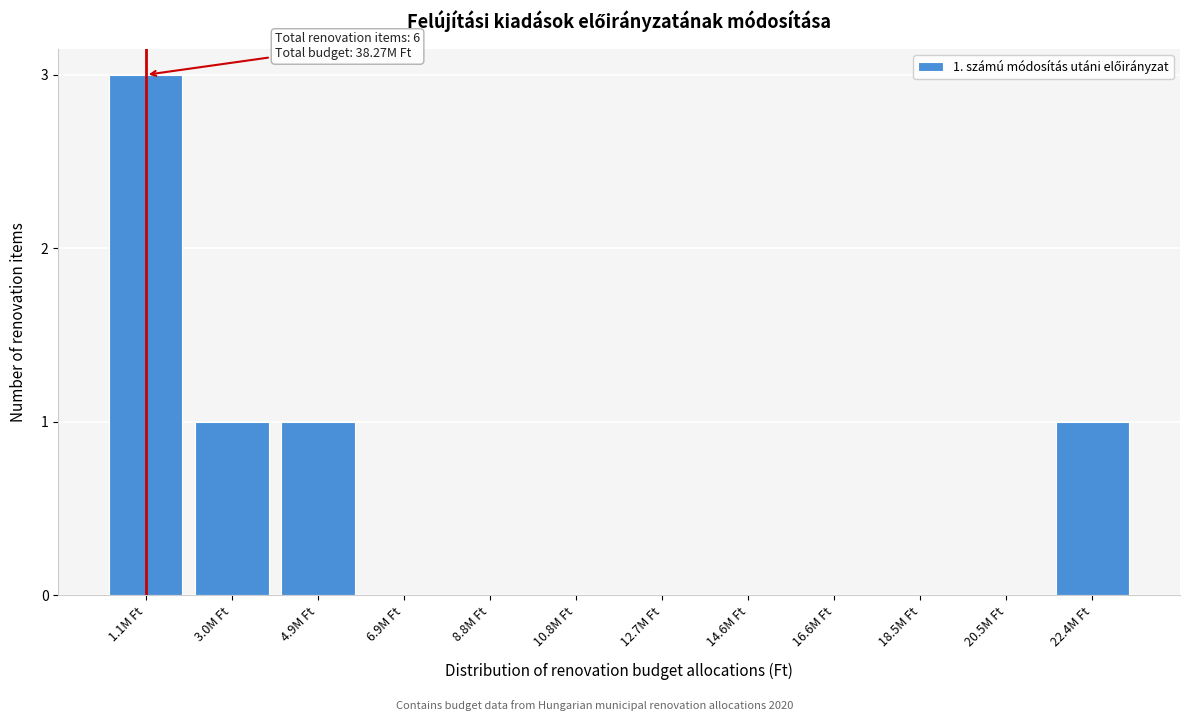

Reading left to right, extract all data points from this chart.

1.1M Ft=3	3.0M Ft=1	4.9M Ft=1	6.9M Ft=0	8.8M Ft=0	10.8M Ft=0	12.7M Ft=0	14.6M Ft=0	16.6M Ft=0	18.5M Ft=0	20.5M Ft=0	22.4M Ft=1